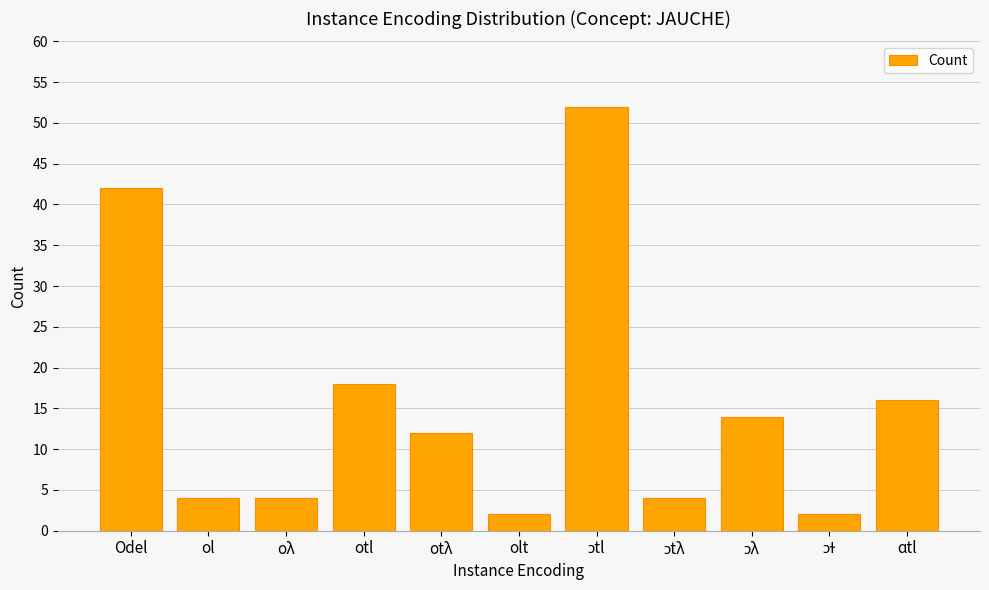

What is the approximate value at Odel?

42